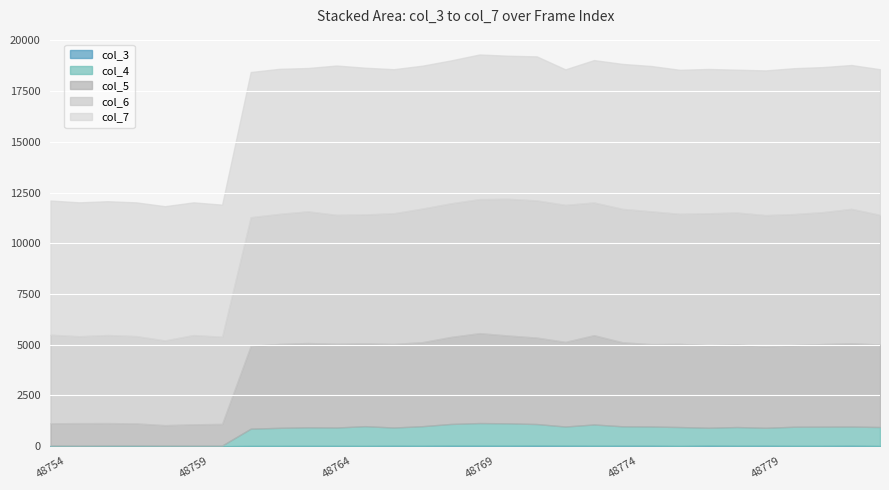

Which series has the largest total across all categories?

col_7